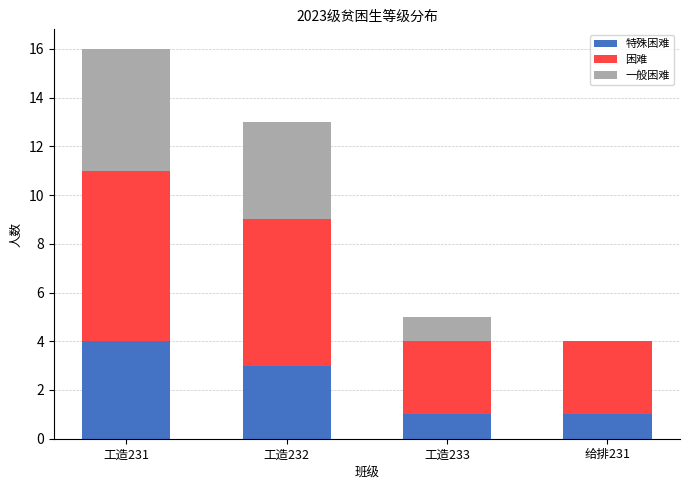

What is the total value across all series at 工造232?

13